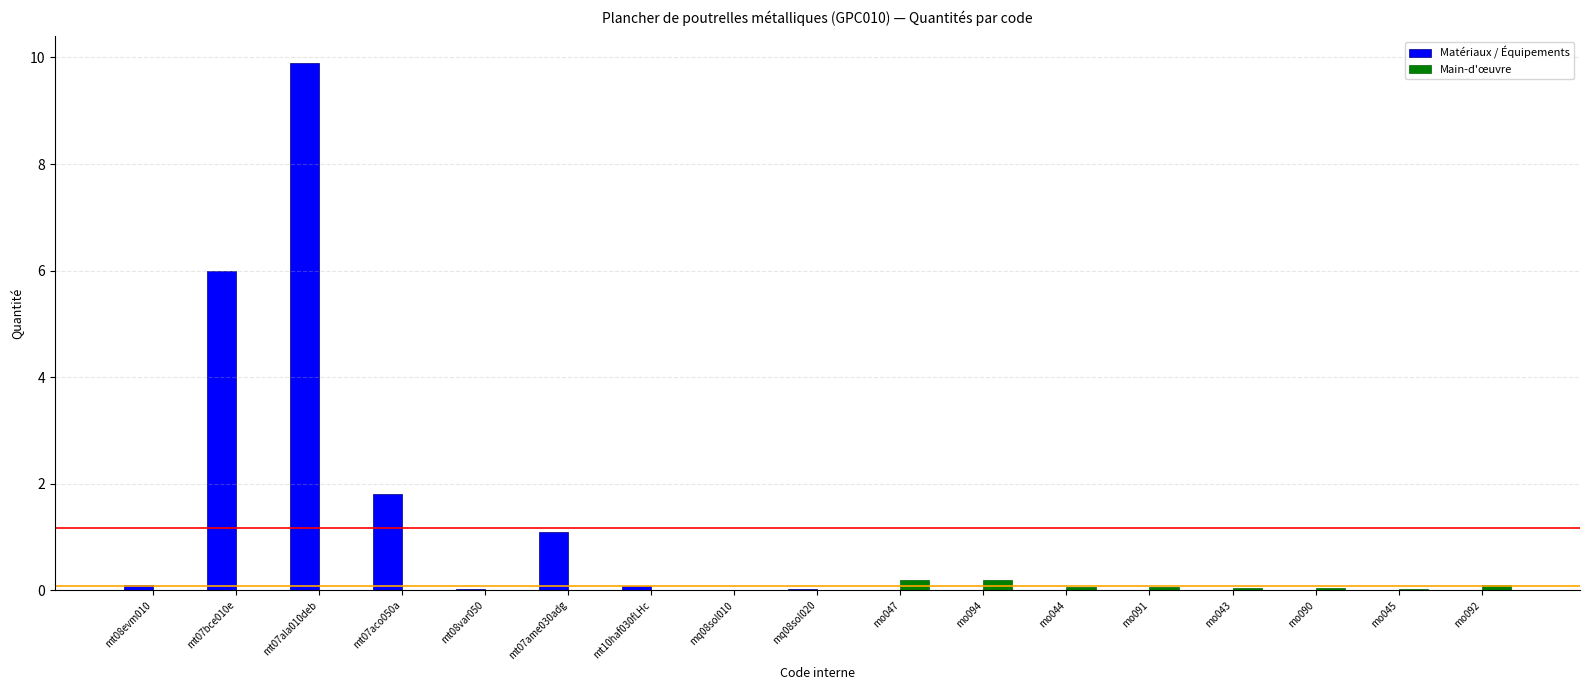

How many groups of bars are there?

17